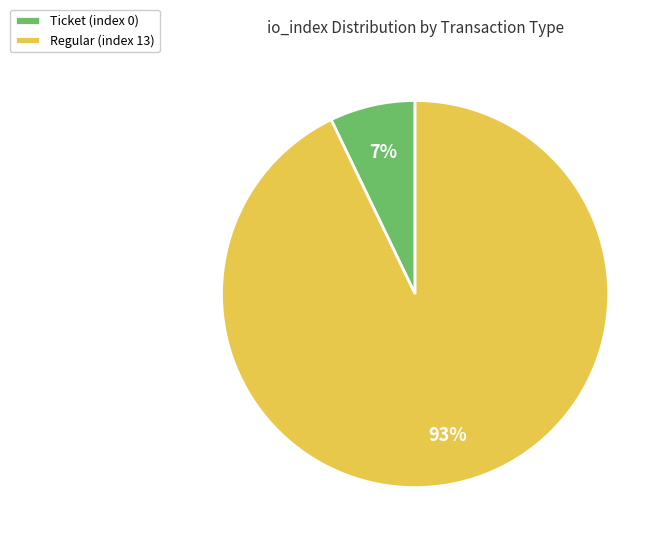

True or false: Regular (index 13) accounts for 85% of the total.

False